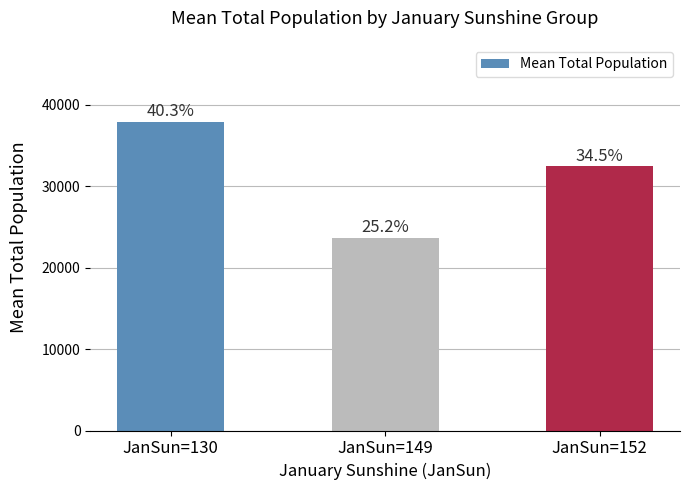

List the labels in order of value, smallest first.

JanSun=149, JanSun=152, JanSun=130